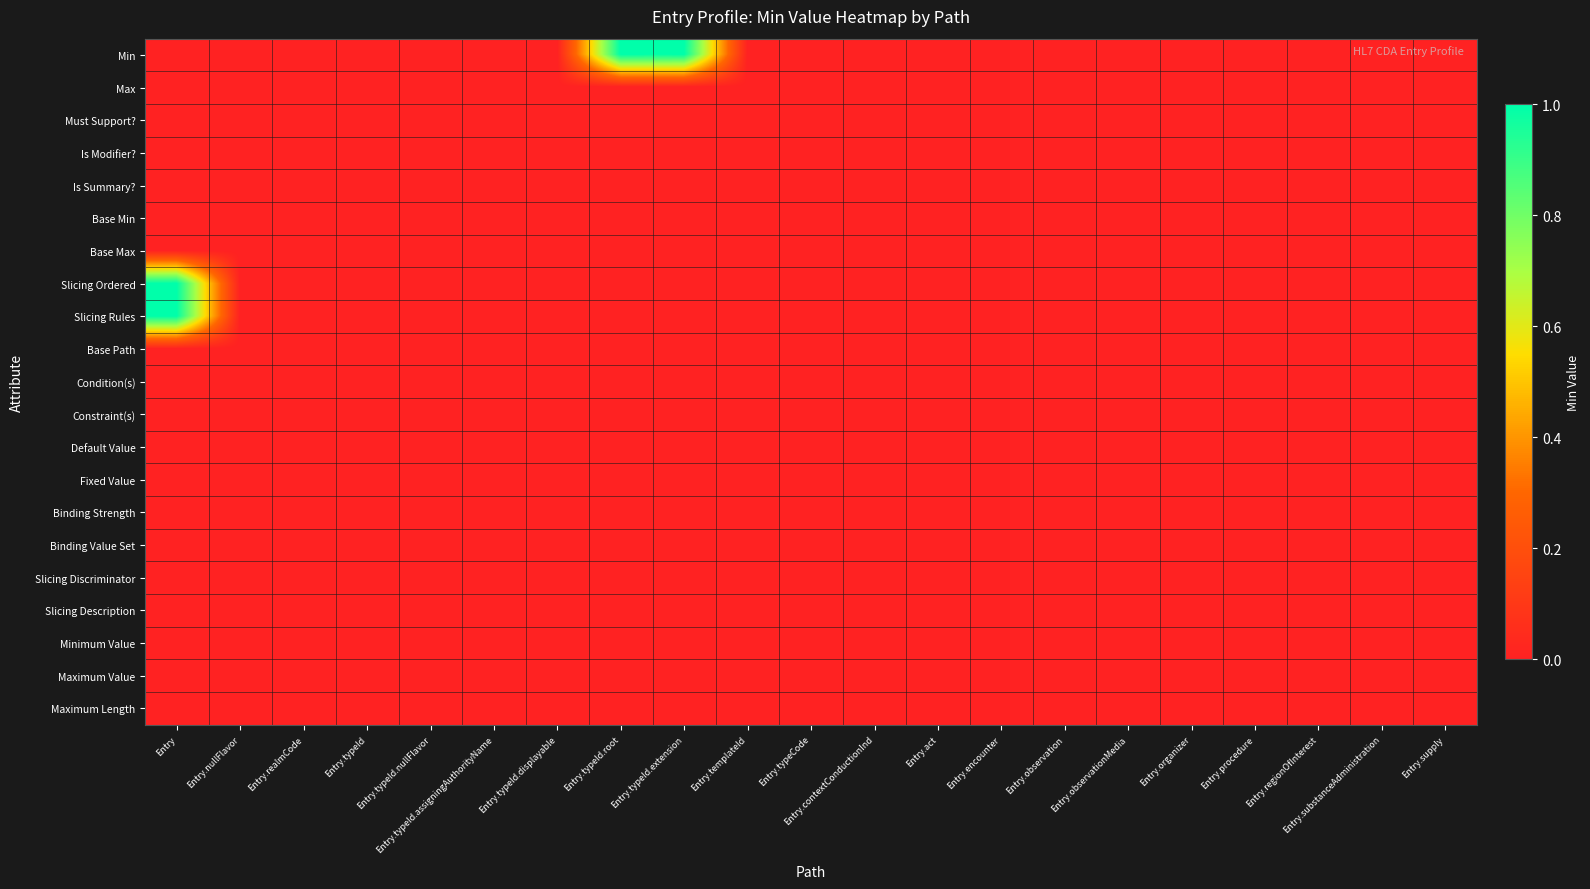

At how many categories does at least one series exceed 0?

3